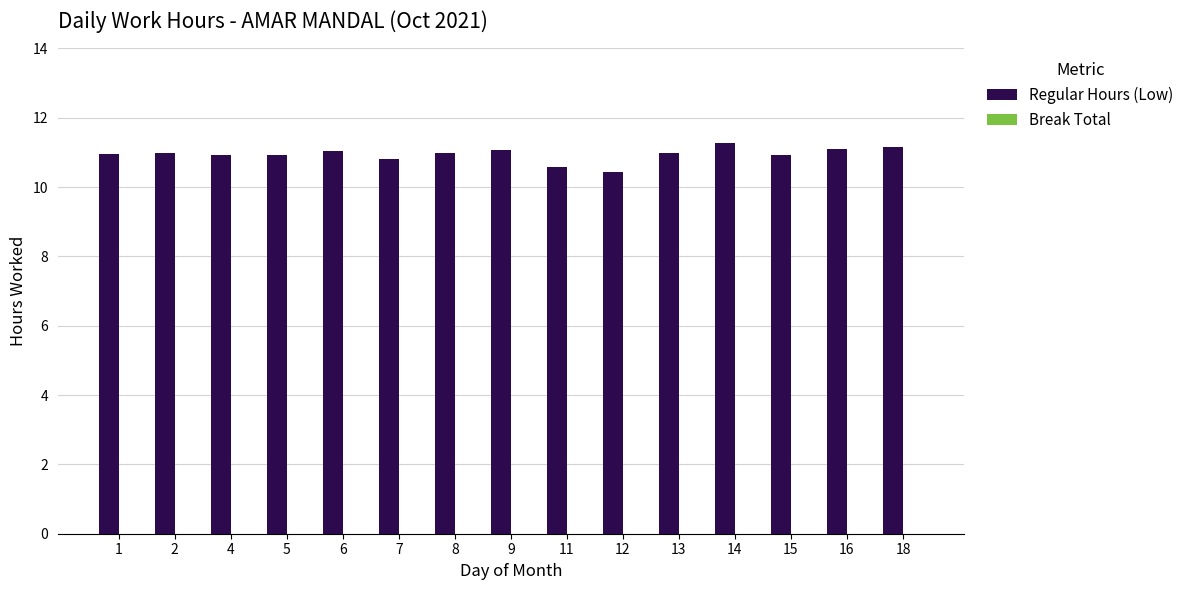

Is it true that the value at 1 is 10.9?

True